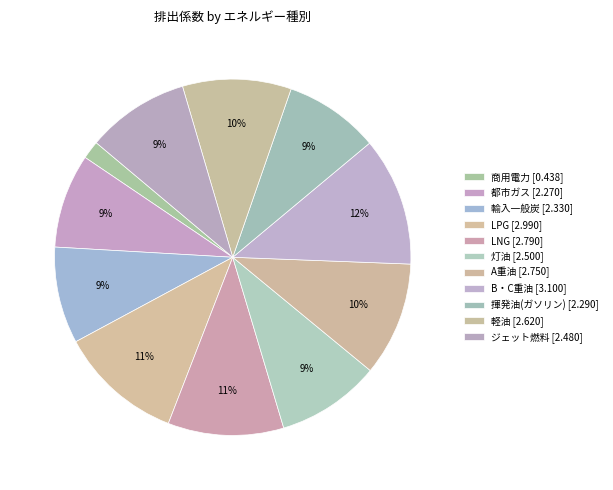

What percentage is NOT represented by 揮発油(ガソリン)?

91.4%